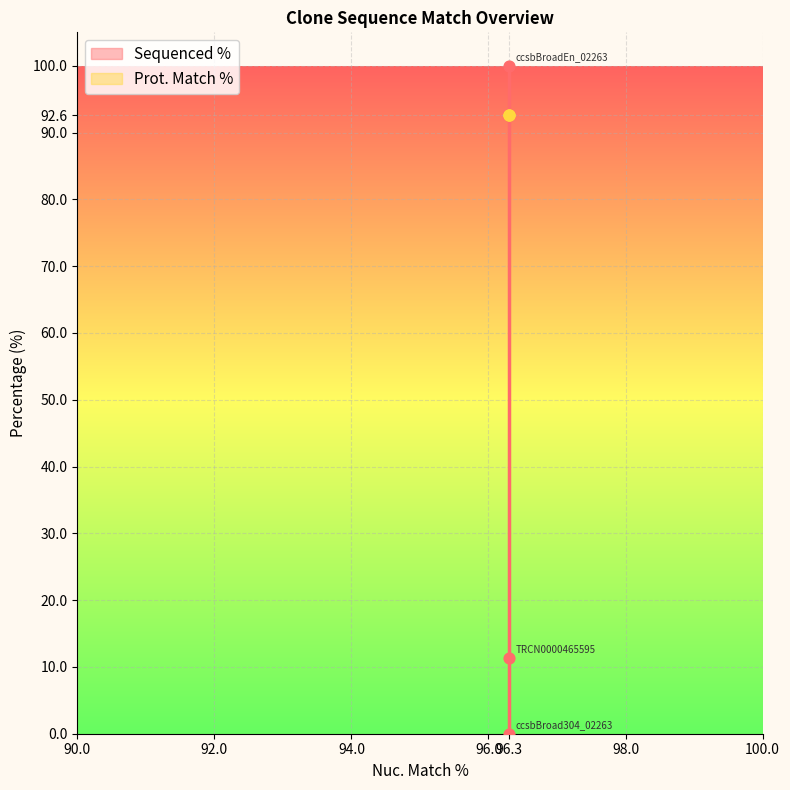

What are all the series names shown in the legend?

Sequenced %, Prot. Match %